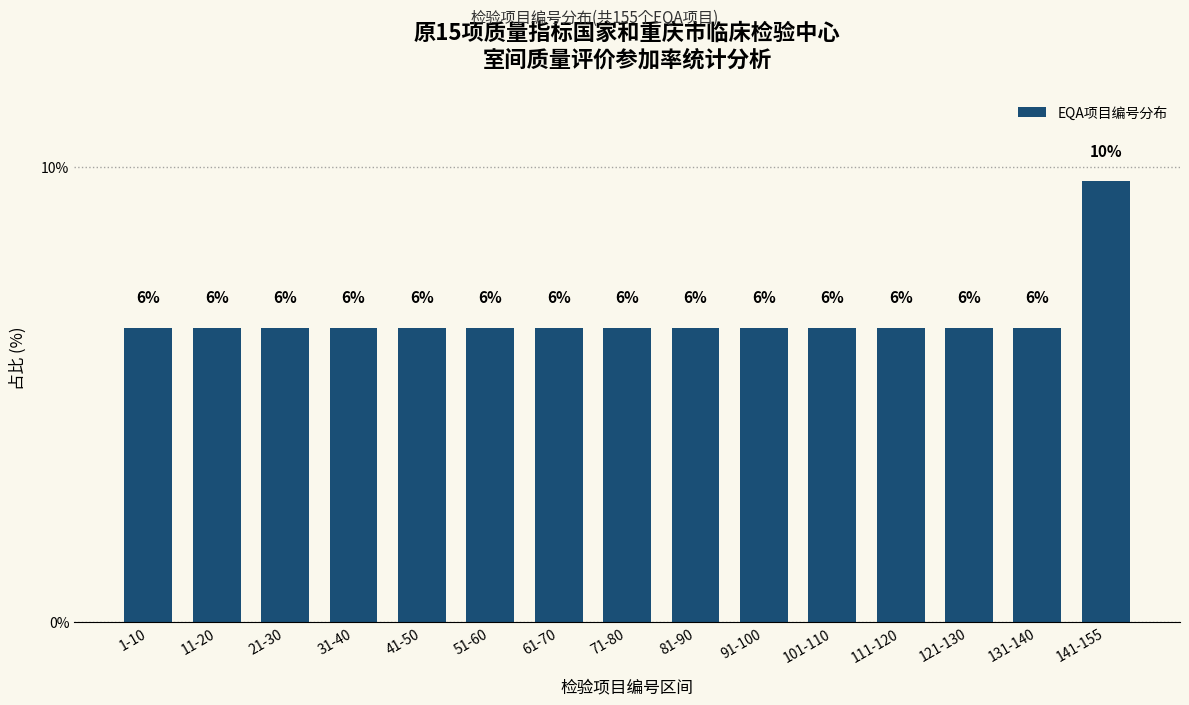

How many bars are there in total?

15